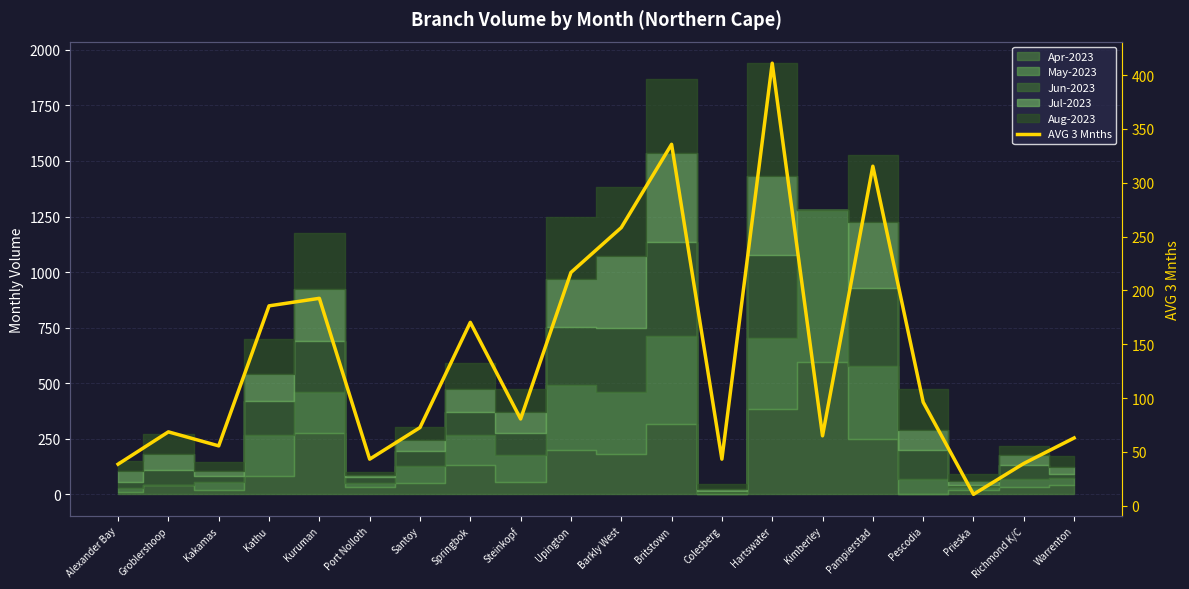

The chart shows a value of 96.3 at Pescodia. True or false?

True